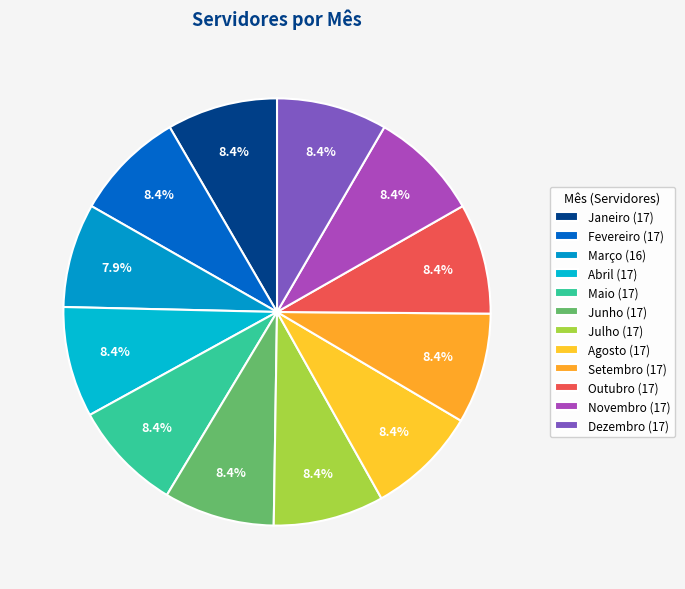

What is the ratio of the value at Abril to the value at Fevereiro?

1.0